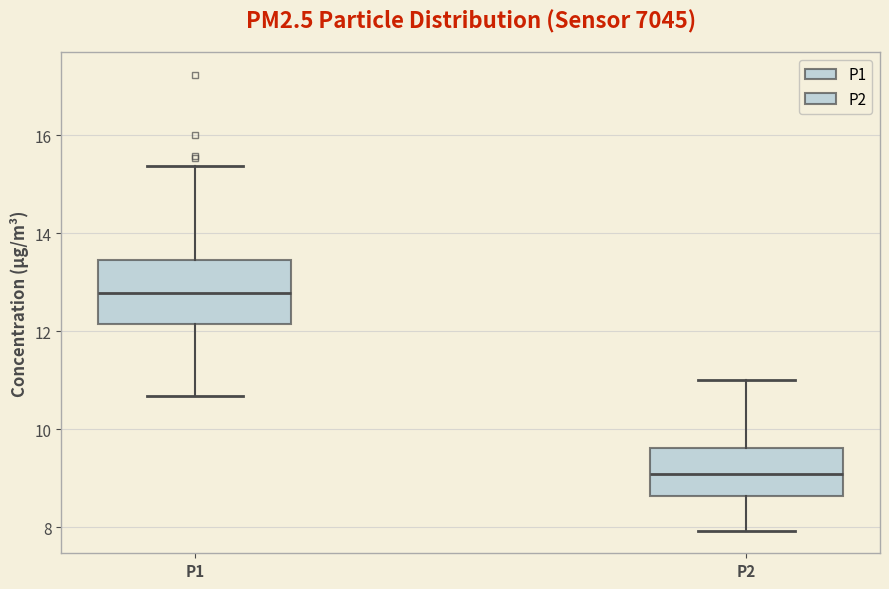

Which box's median line is the lowest?

P2